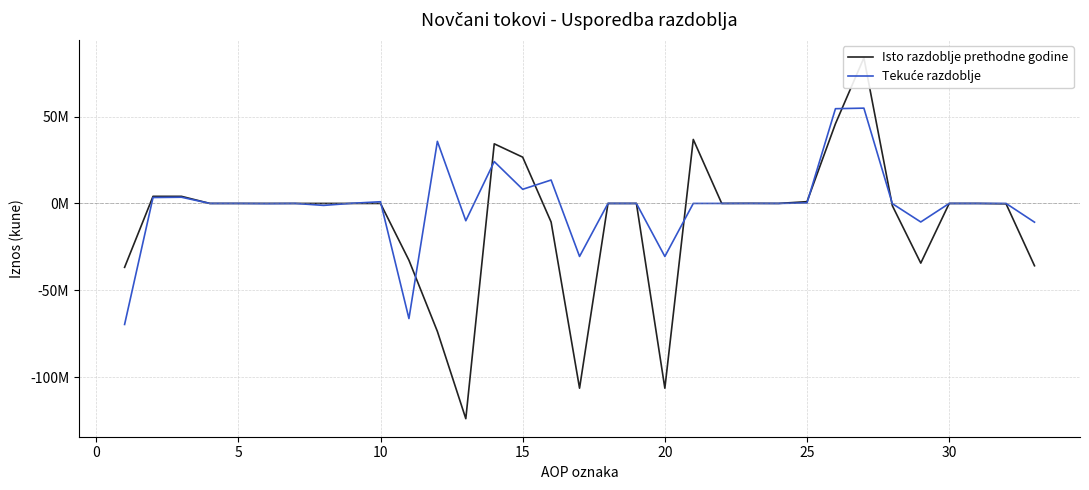

Which series ends up on top after the final intersection of Isto razdoblje prethodne godine and Tekuće razdoblje?

Tekuće razdoblje